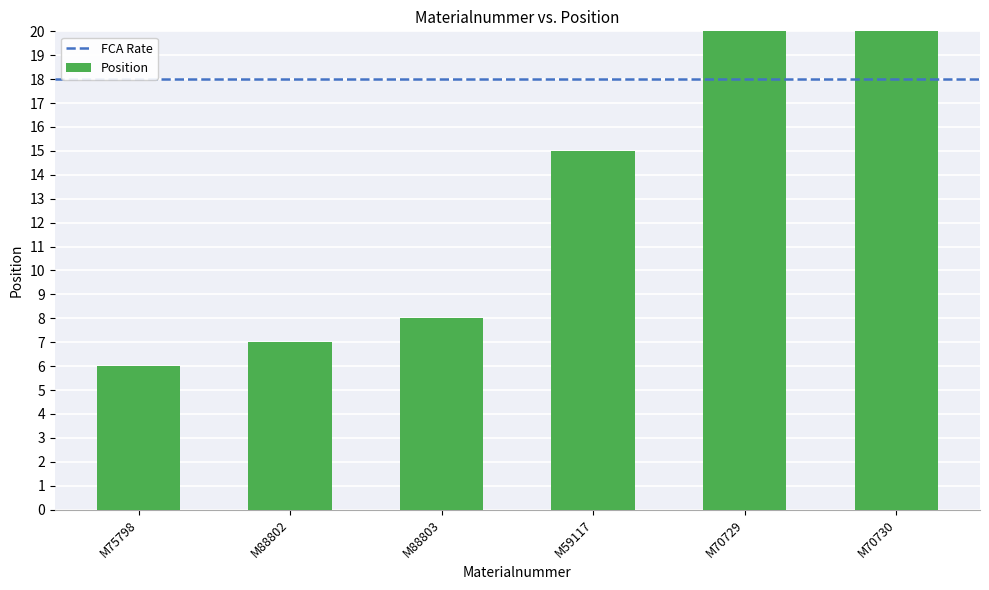

What position from the right is M75798?

6